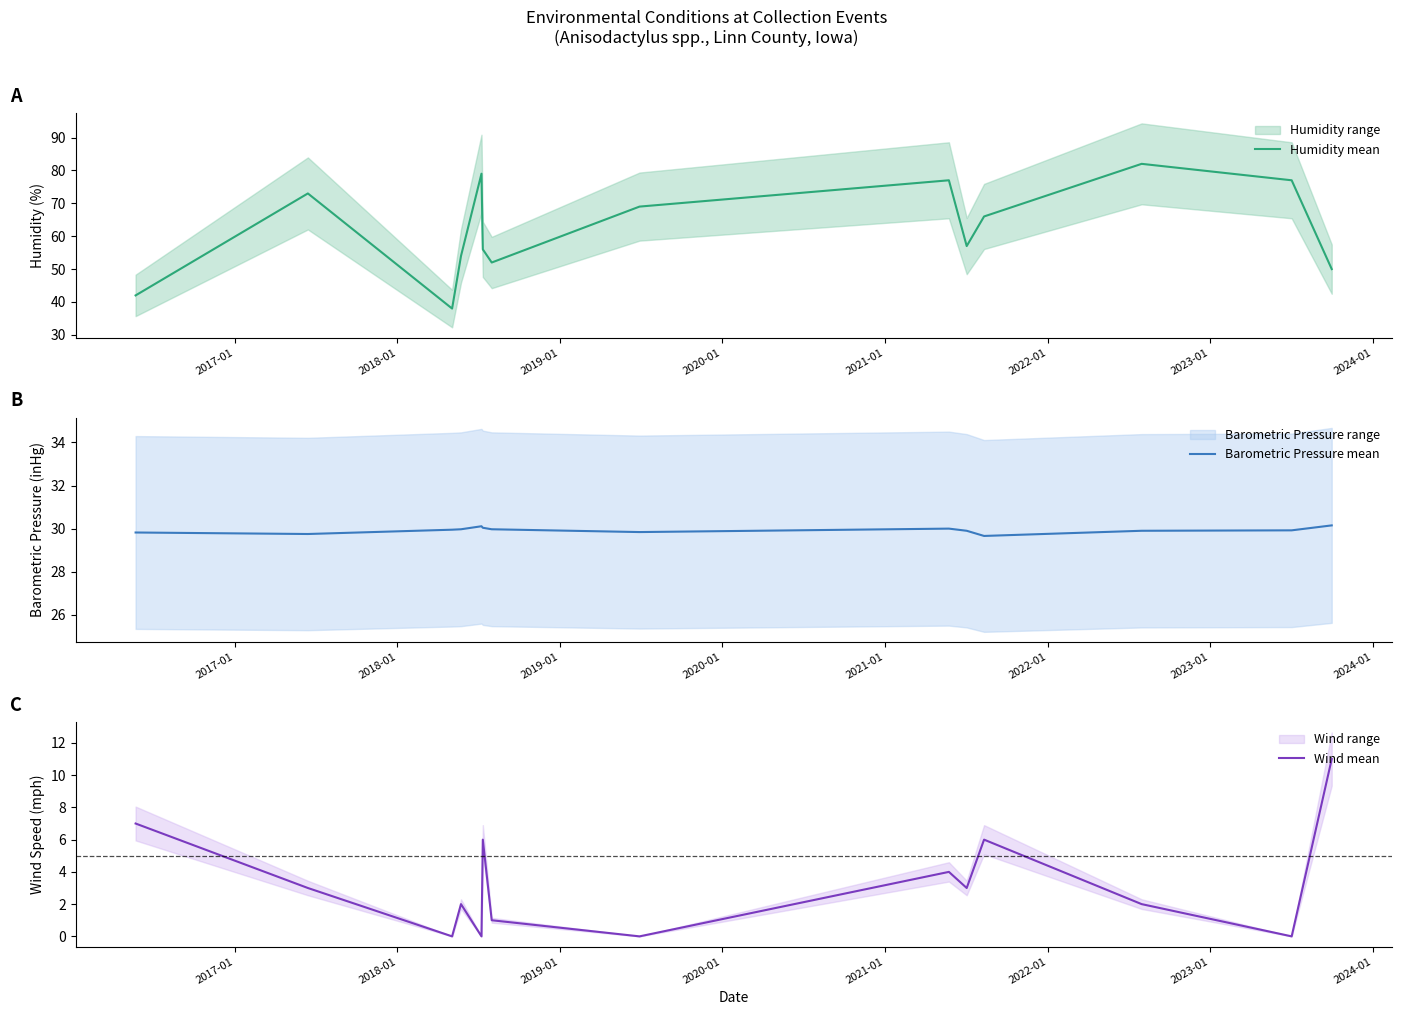

How many positive values does the Wind mean series have?

10